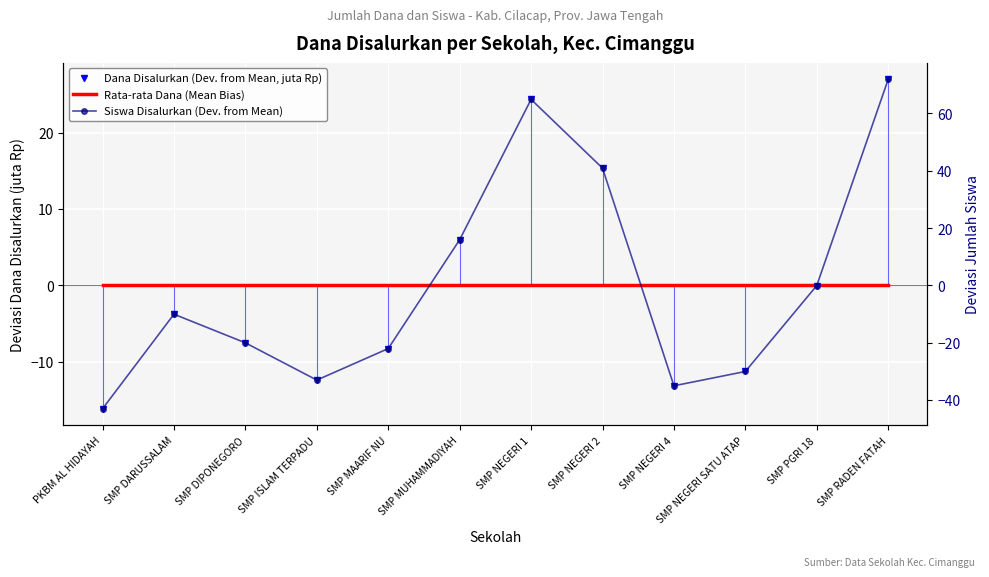

Reading left to right, list all the values displayed in this chart.

Dana Disalurkan (Dev. from Mean, juta Rp): PKBM AL HIDAYAH=-16.2	SMP DARUSSALAM=-3.8	SMP DIPONEGORO=-7.5	SMP ISLAM TERPADU=-12.4	SMP MAARIF NU=-8.3	SMP MUHAMMADIYAH=6.0	SMP NEGERI 1=24.3	SMP NEGERI 2=15.3	SMP NEGERI 4=-13.2	SMP NEGERI SATU ATAP=-11.3	SMP PGRI 18=-0.0	SMP RADEN FATAH=27.0
Rata-rata Dana (Mean Bias): PKBM AL HIDAYAH=0.0	SMP DARUSSALAM=0.0	SMP DIPONEGORO=0.0	SMP ISLAM TERPADU=0.0	SMP MAARIF NU=0.0	SMP MUHAMMADIYAH=0.0	SMP NEGERI 1=0.0	SMP NEGERI 2=0.0	SMP NEGERI 4=0.0	SMP NEGERI SATU ATAP=0.0	SMP PGRI 18=0.0	SMP RADEN FATAH=0.0
Siswa Disalurkan (Dev. from Mean): PKBM AL HIDAYAH=-43.1	SMP DARUSSALAM=-10.1	SMP DIPONEGORO=-20.1	SMP ISLAM TERPADU=-33.1	SMP MAARIF NU=-22.1	SMP MUHAMMADIYAH=15.9	SMP NEGERI 1=64.9	SMP NEGERI 2=40.9	SMP NEGERI 4=-35.1	SMP NEGERI SATU ATAP=-30.1	SMP PGRI 18=-0.1	SMP RADEN FATAH=71.9